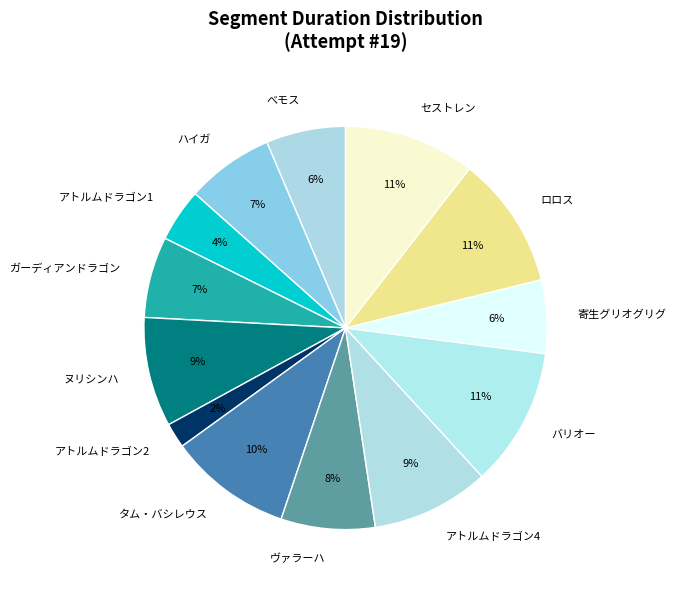

Does タム・バシレウス represent more than half of the total?

No